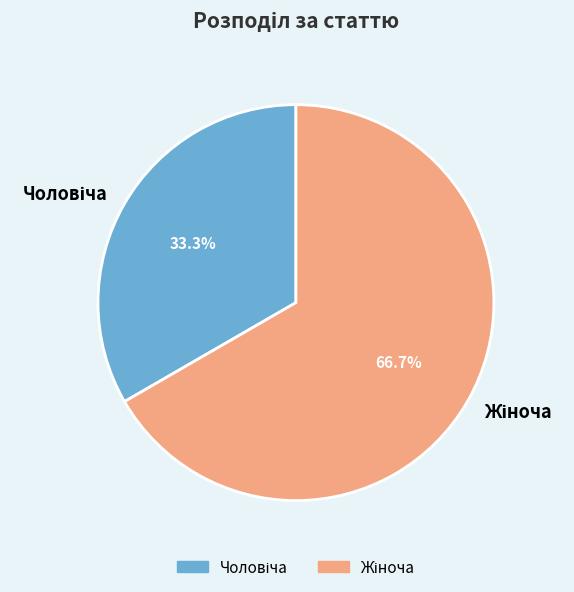

Is there any slice that represents more than half of the pie?

Yes